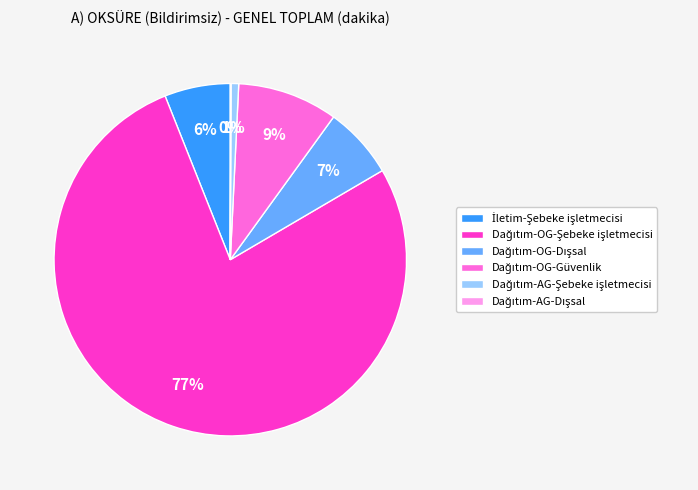

To the nearest percent, what is the difference between the largest and smallest slice percentages?

77%